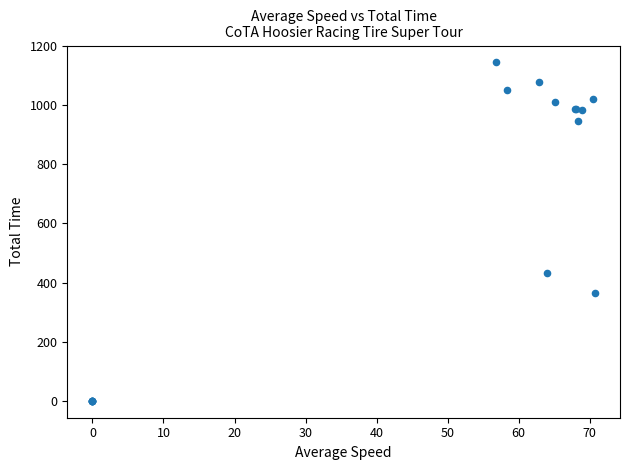

What Y value in the scatter plot is closest to 572?

431.2